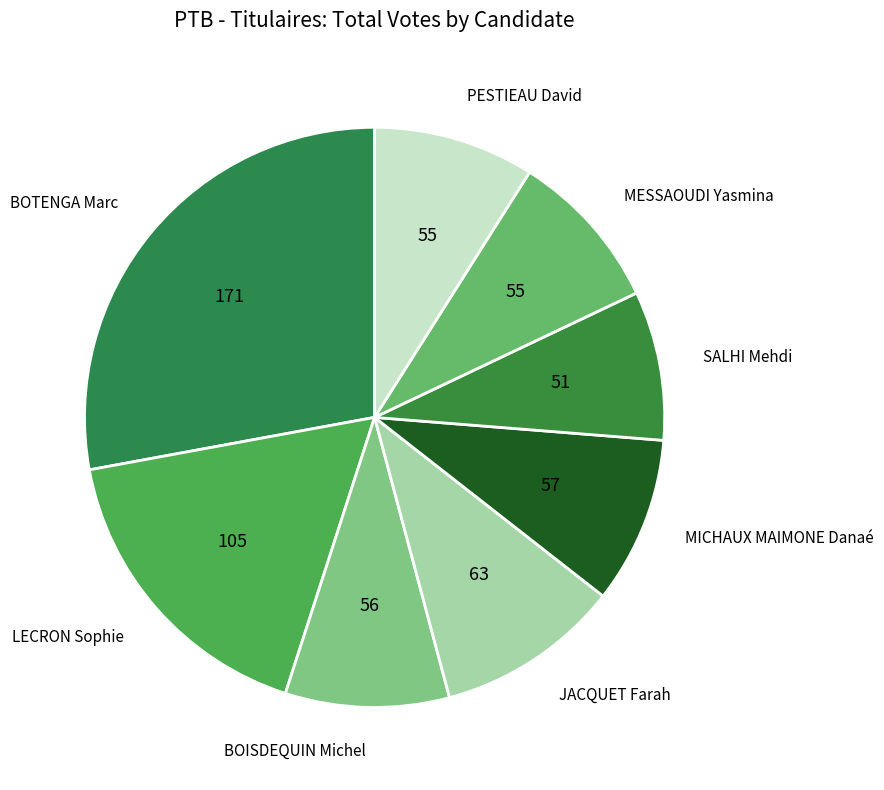

Do SALHI Mehdi and BOISDEQUIN Michel together represent more than half of the pie?

No